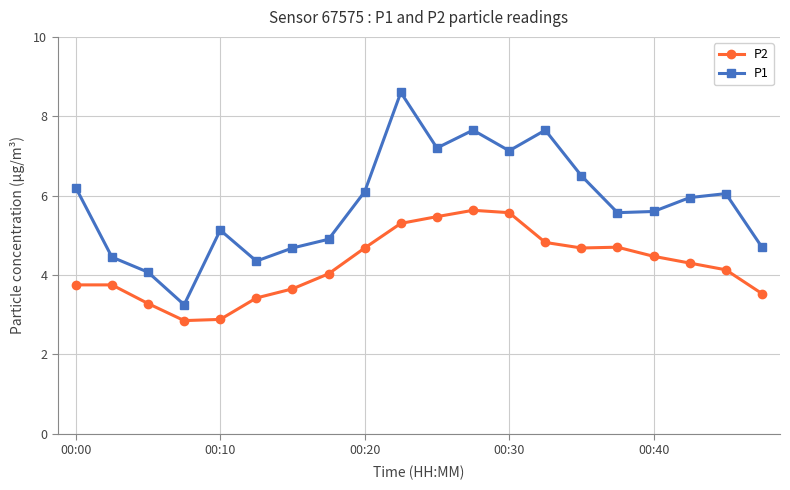

What is the highest value of the P1 series?

8.6